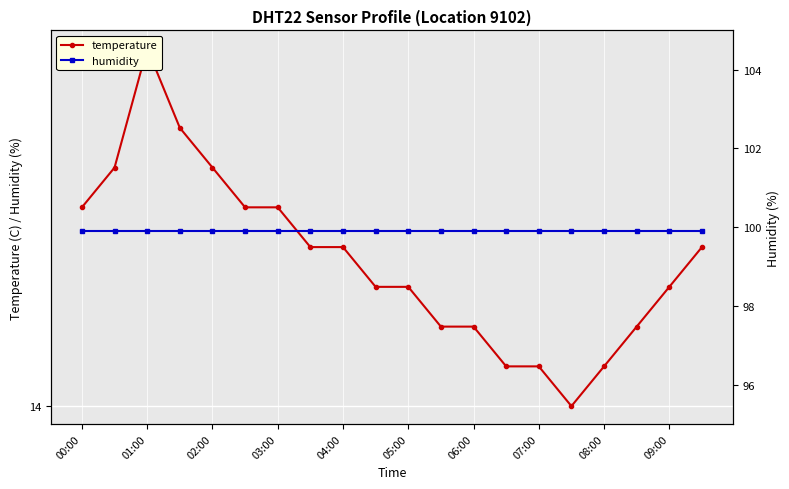

Which series has the largest total across all categories?

humidity